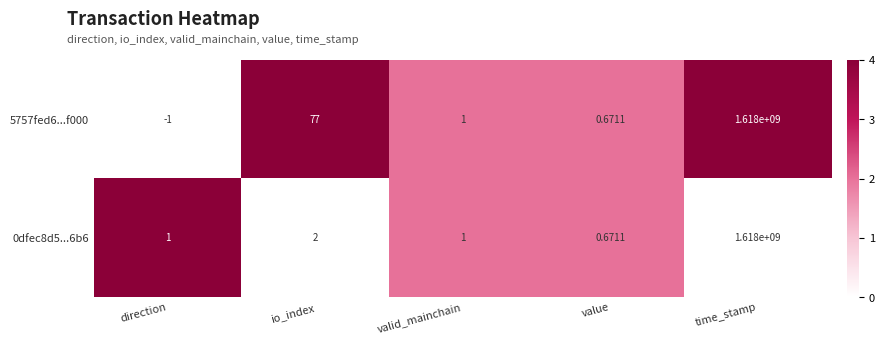

Which label corresponds to the largest value in the chart?

time_stamp